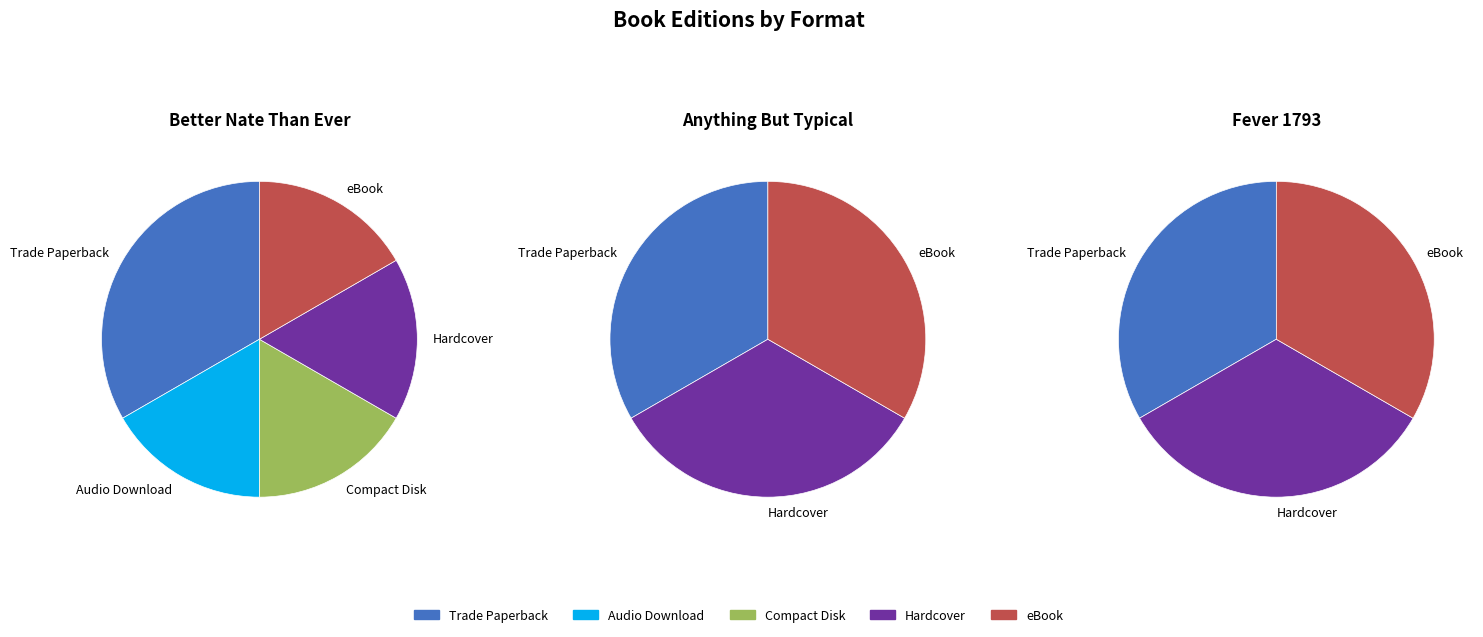

Do Hardcover and eBook together represent more than half of the pie?

No